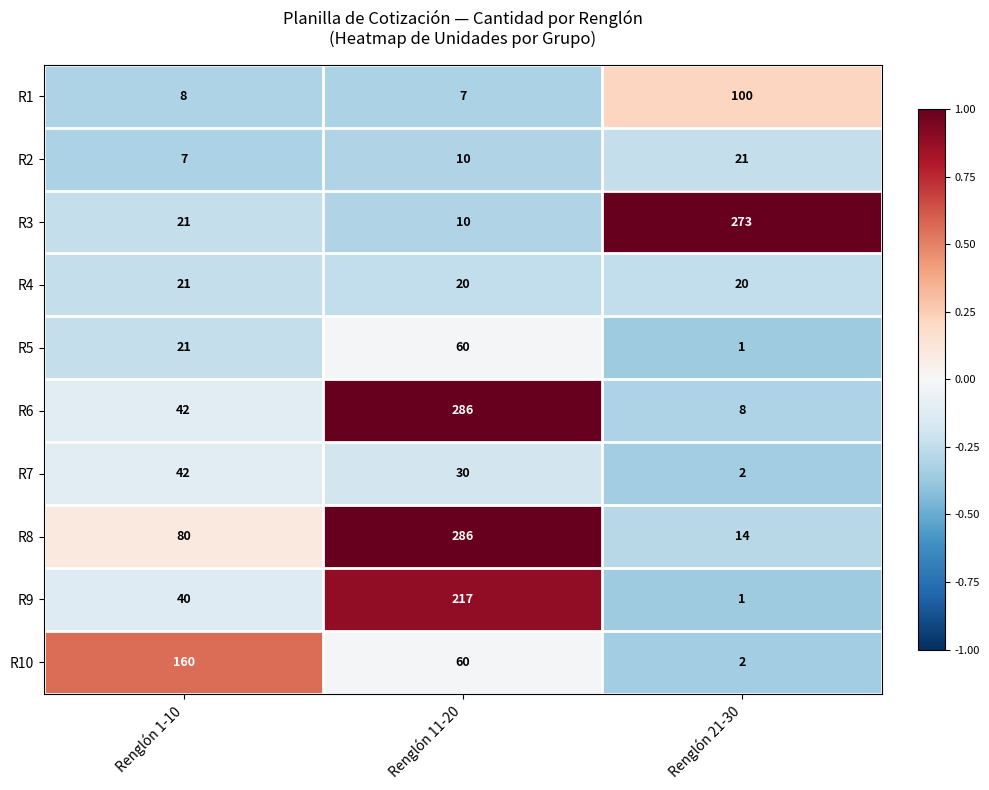

True or false: R5 has a value of 60 at Renglón 11-20.

True